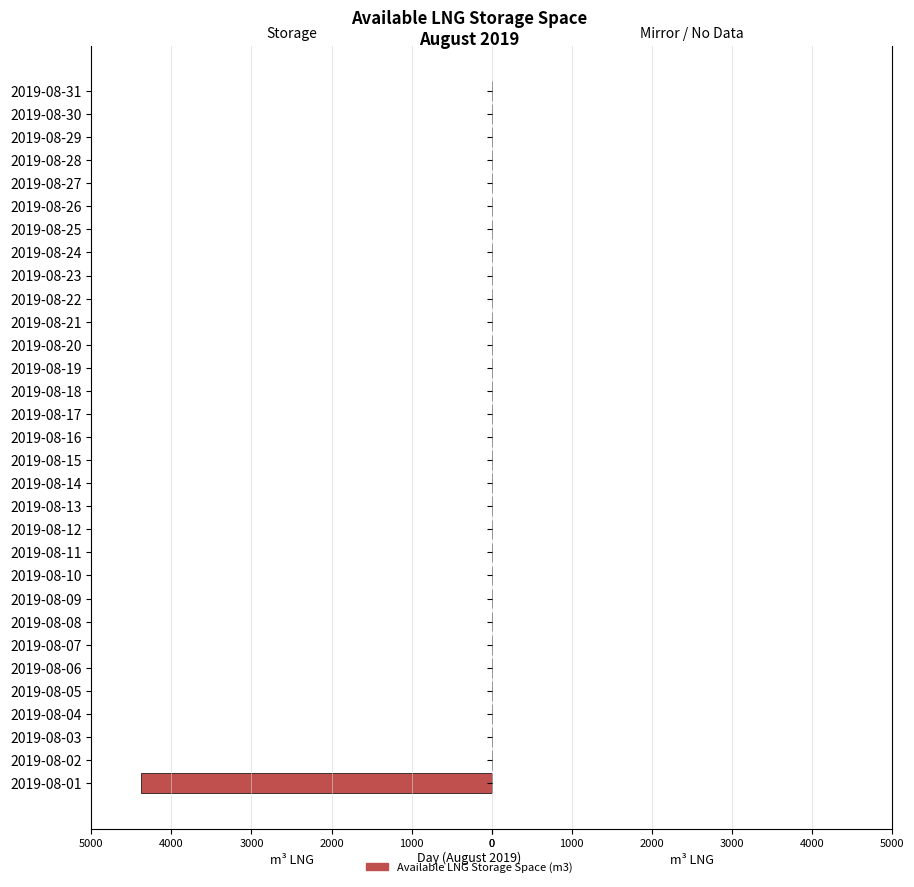

What is the change in value from 2019-08-01 to 2019-08-27?

-4375